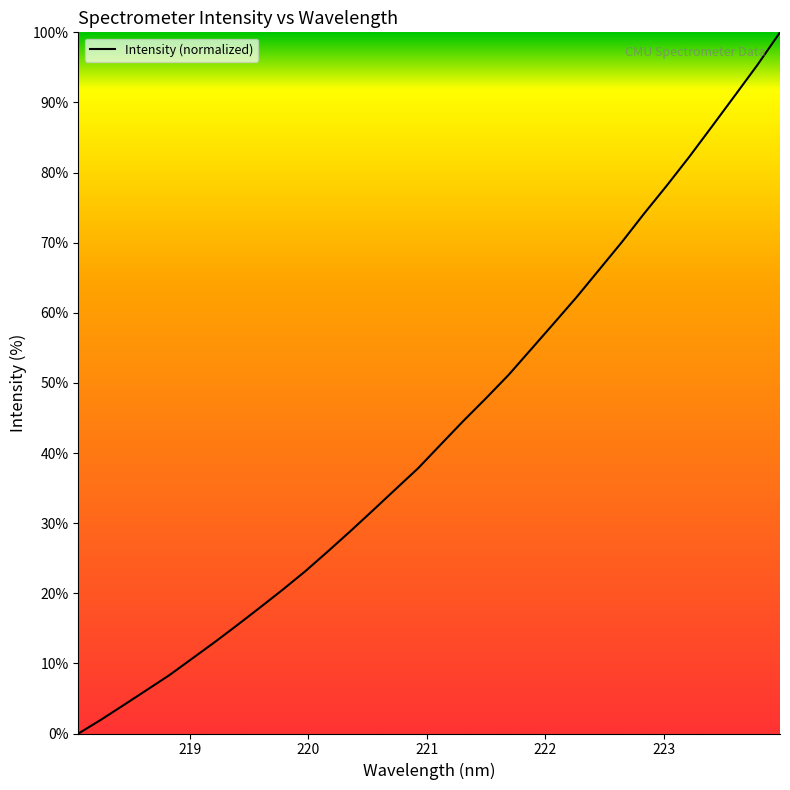

What is the maximum value shown in the chart?

100.0